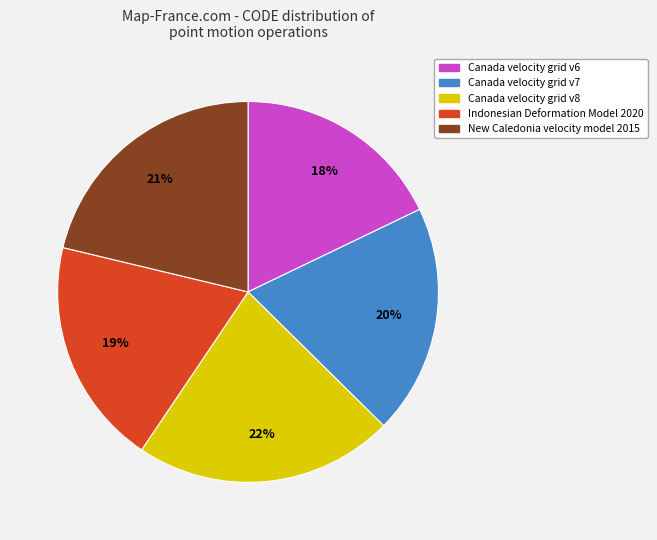

Which category has the smallest portion of the pie?

Canada velocity grid v6